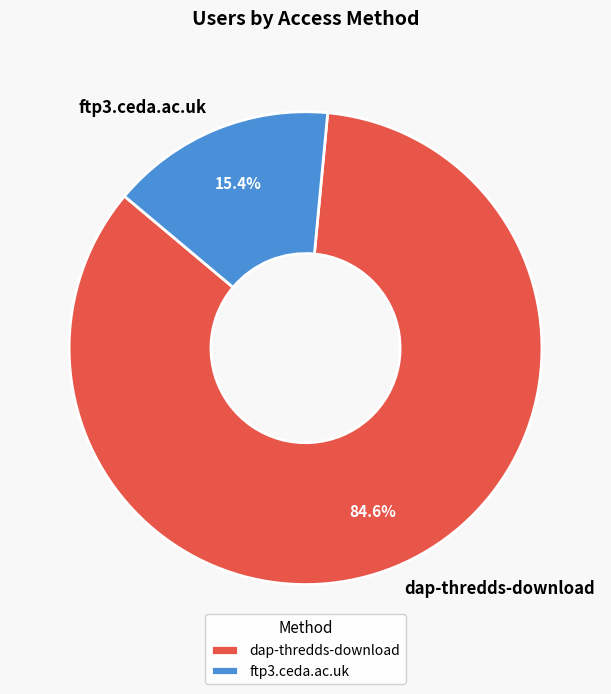

To the nearest percent, what is the average slice percentage?

50%